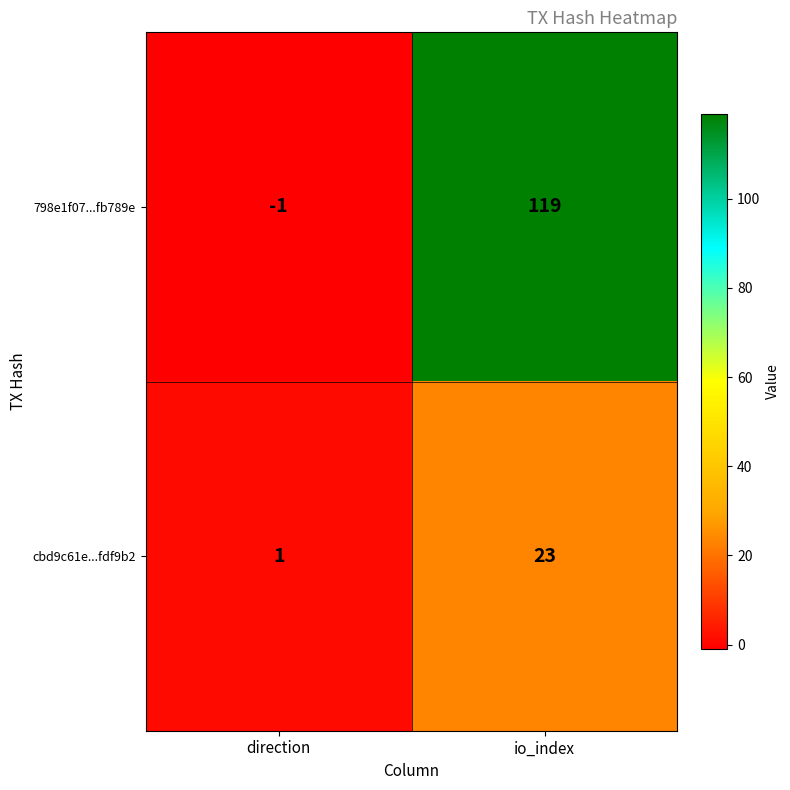

Reading left to right, what are all the values shown in this chart?

798e1f07...fb789e: -1	119
cbd9c61e...fdf9b2: 1	23